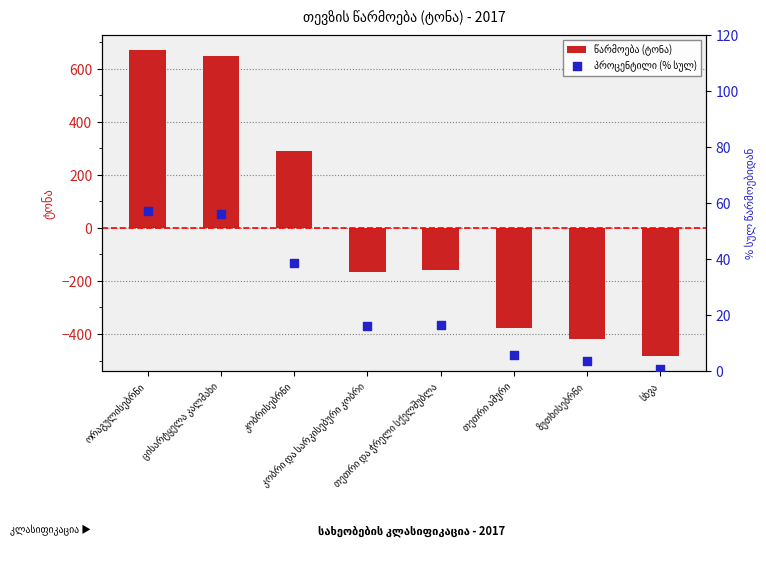

At how many categories does at least one series exceed 310?

2